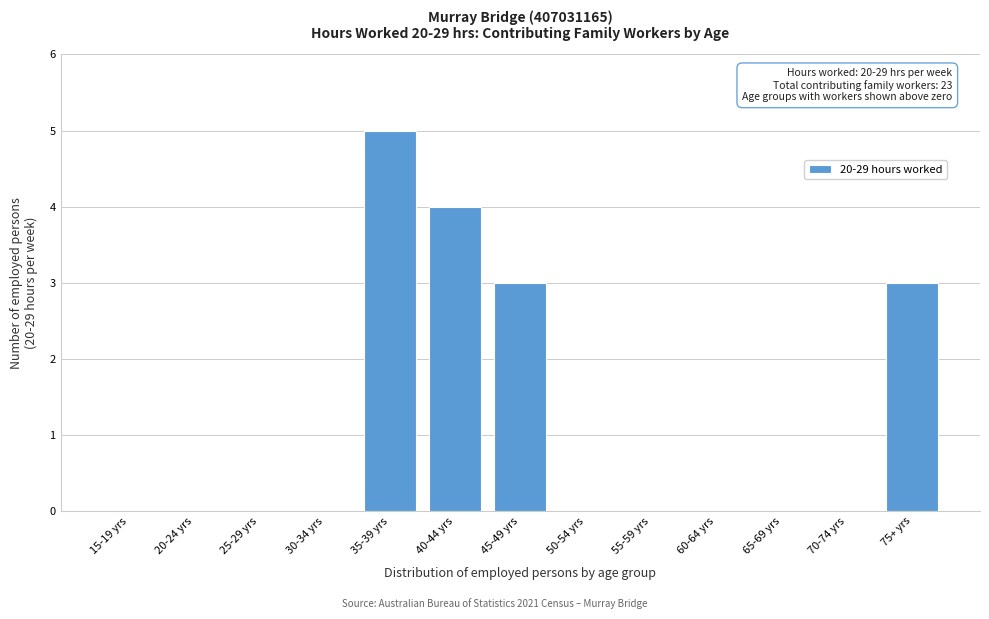

Reading left to right, list all the values displayed in this chart.

15-19 yrs=0	20-24 yrs=0	25-29 yrs=0	30-34 yrs=0	35-39 yrs=5	40-44 yrs=4	45-49 yrs=3	50-54 yrs=0	55-59 yrs=0	60-64 yrs=0	65-69 yrs=0	70-74 yrs=0	75+ yrs=3